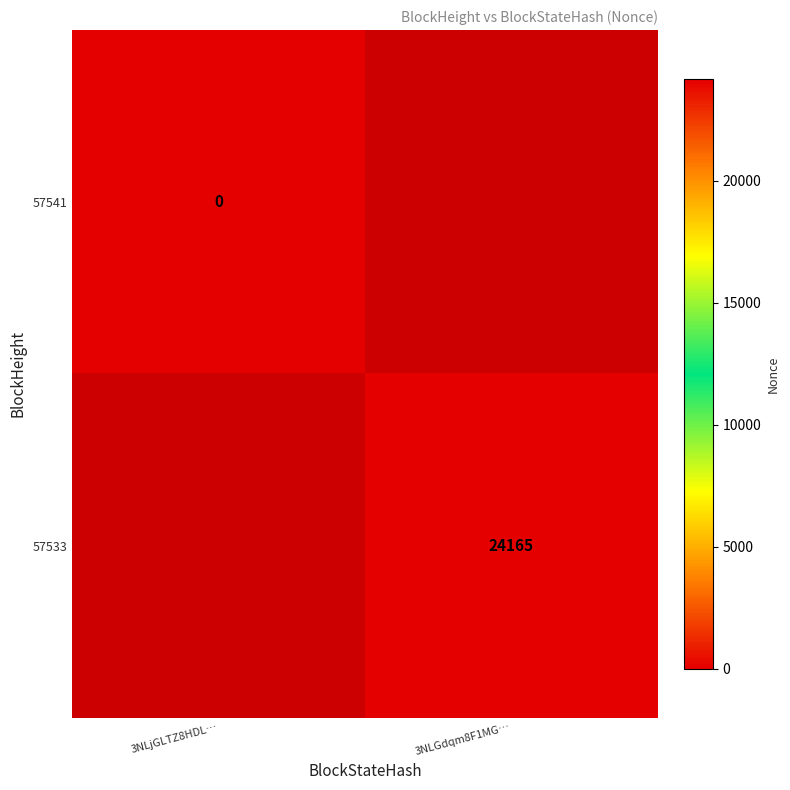

Rank the series at 3NLGdqm8F1MG… from highest to lowest value.

57541, 57533